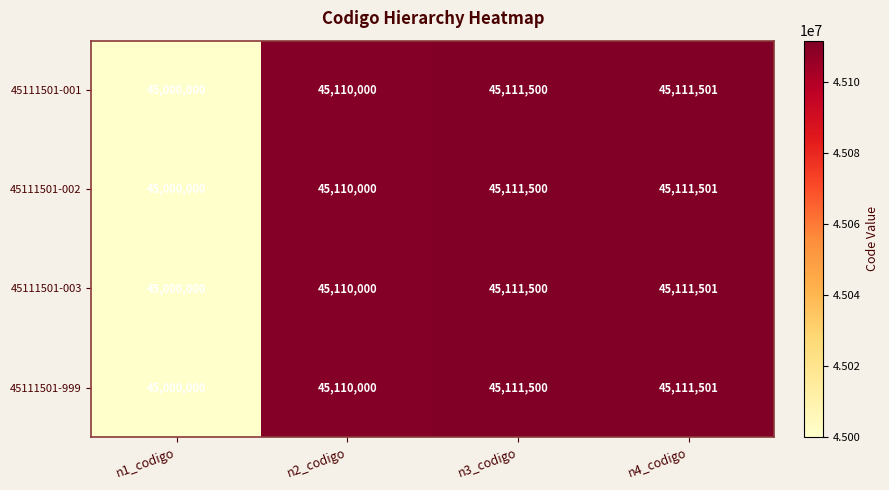

How many data points does each series have?

4